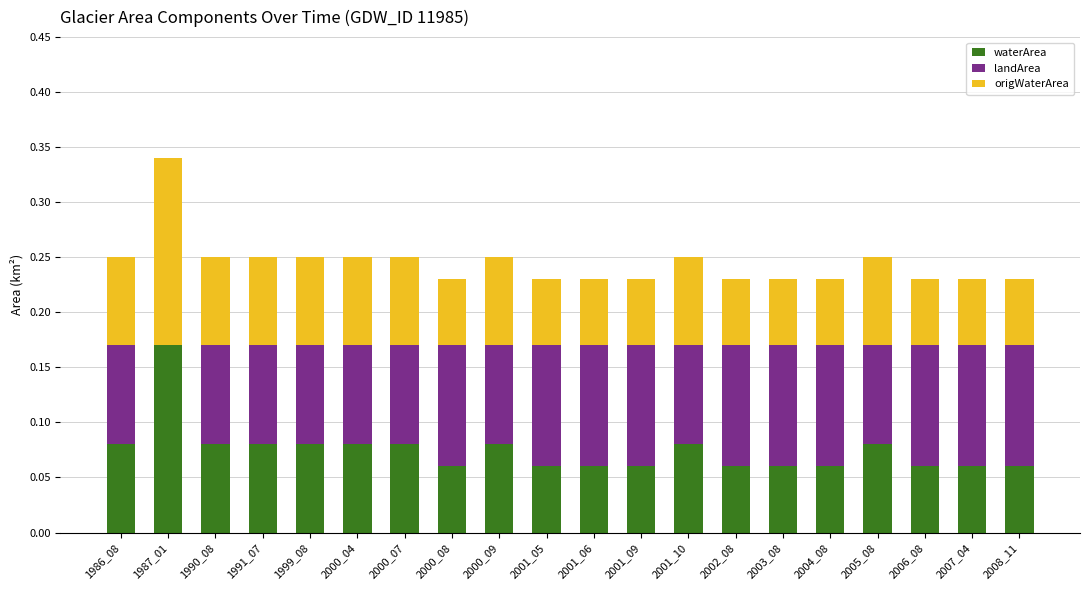

The value of waterArea at 2001_05 is 0.0. True or false?

False